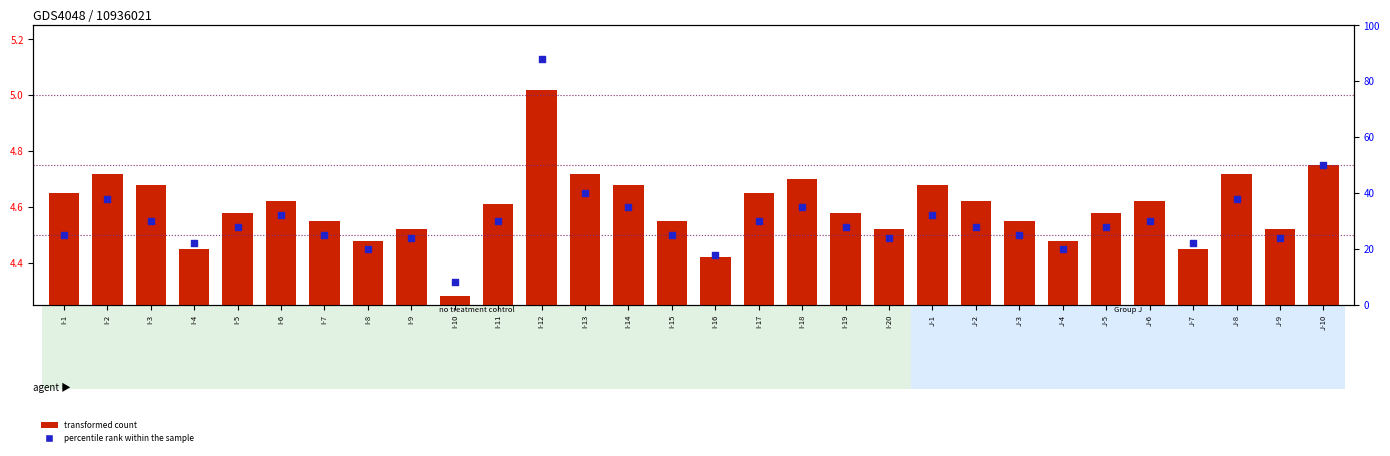

At which category is the sum across all series the highest?

I-12